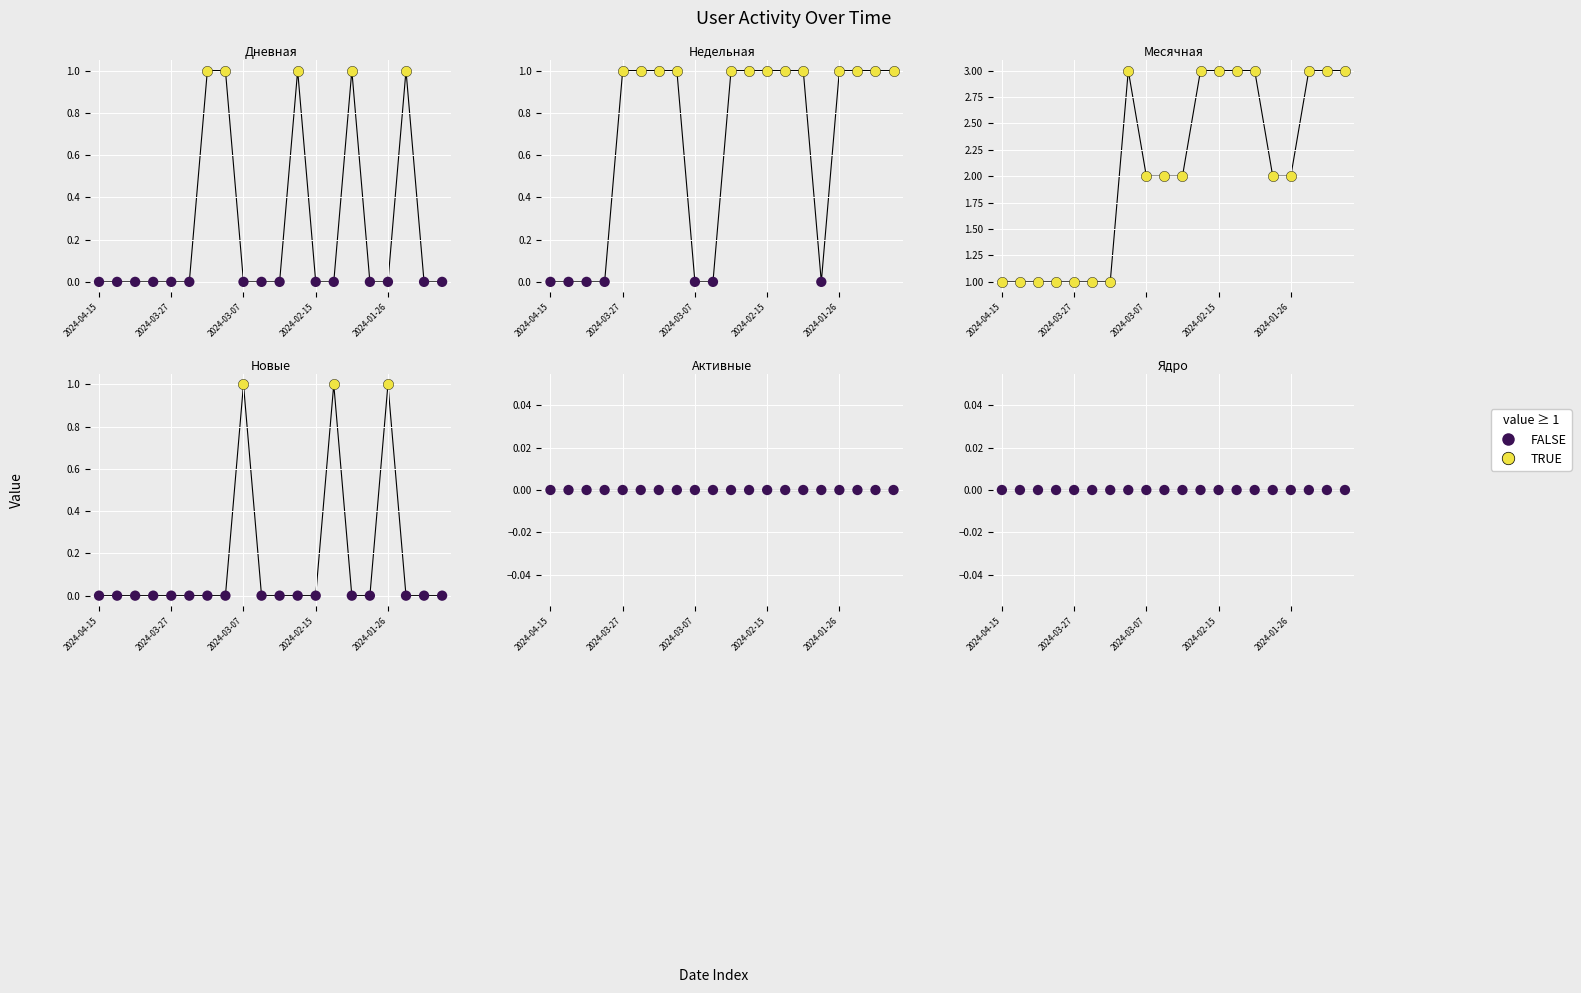

What is the total value across all series at 2024-04-01?

1